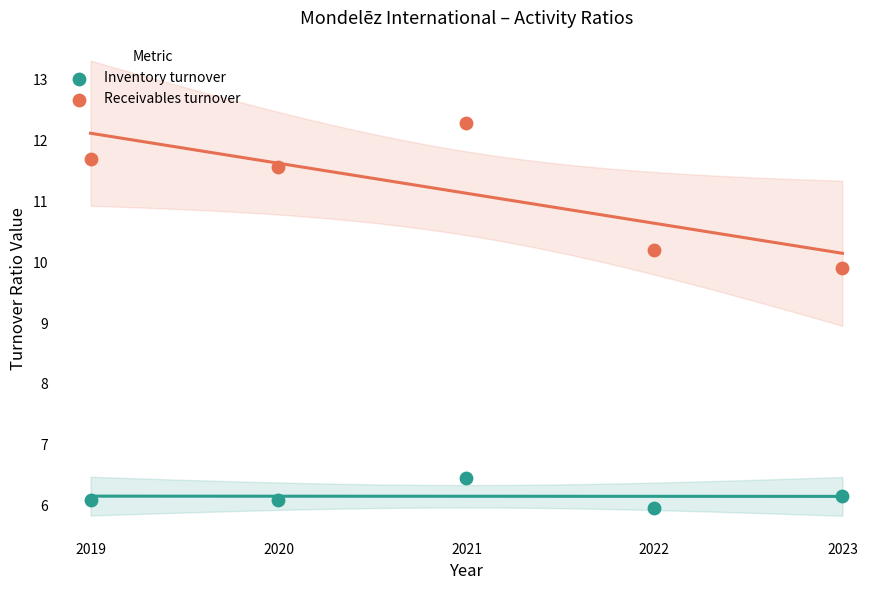

Across all data points, what is the range of X values (max minus min)?

4.0